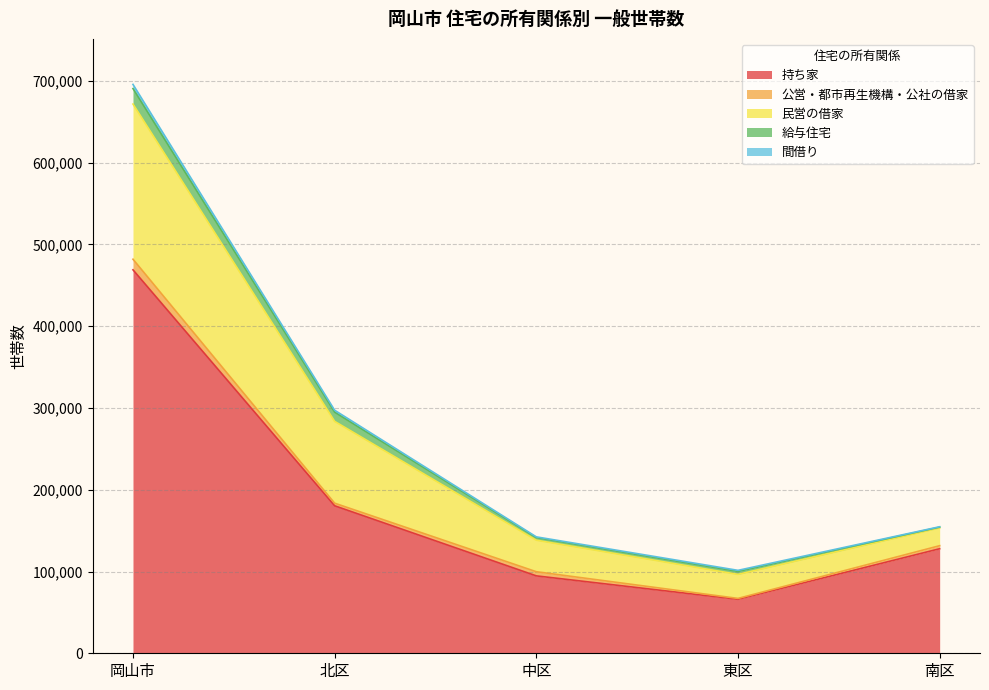

What is the minimum value shown in the chart?

469